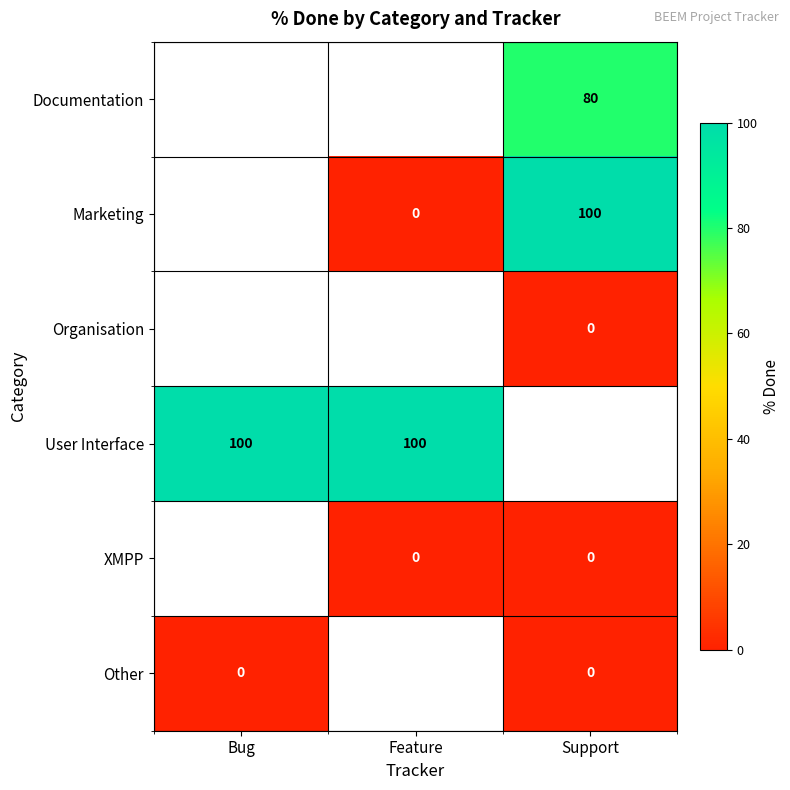

Is the value of User Interface at Feature greater than the value of XMPP at Feature?

Yes